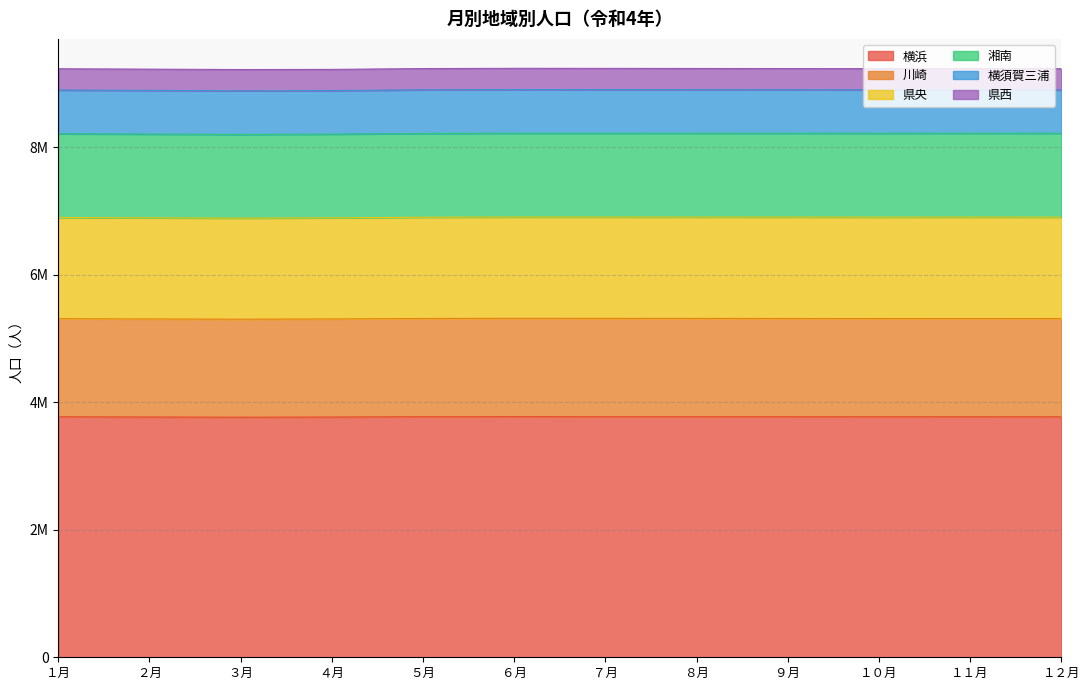

What is the sum of all 川崎 values?

18483343